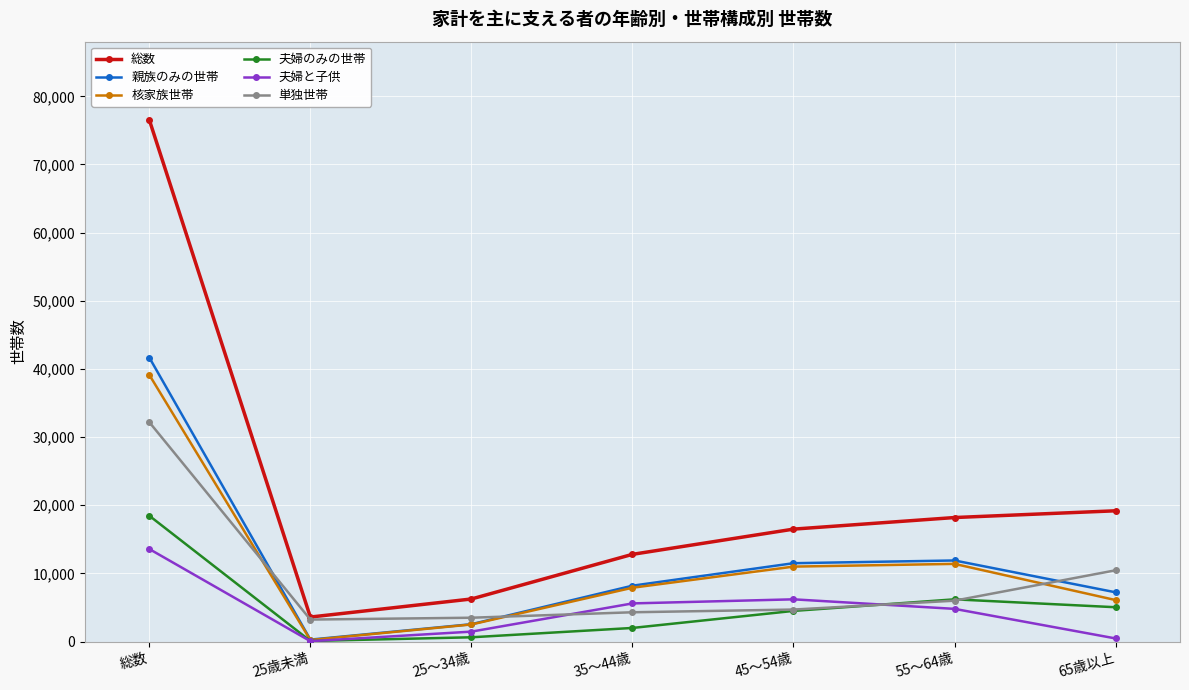

The 総数 series shows 76540 at 総数. True or false?

True